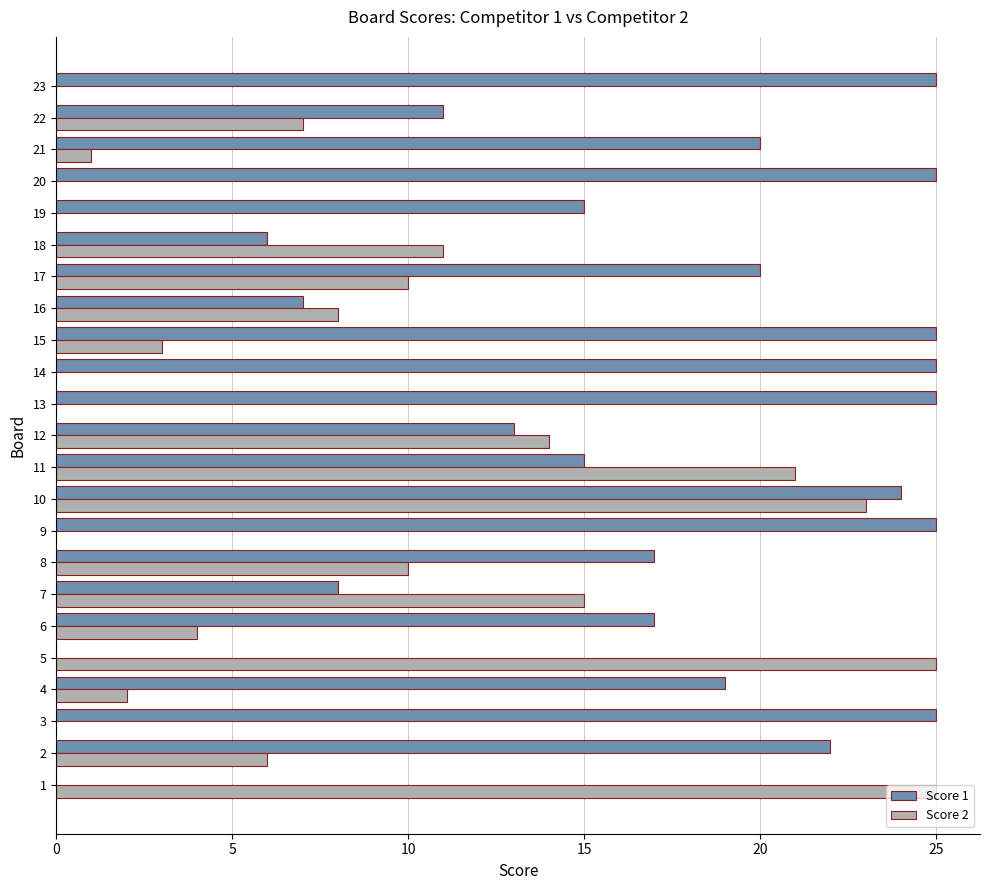

The Score 1 series shows 10 at 18. True or false?

False